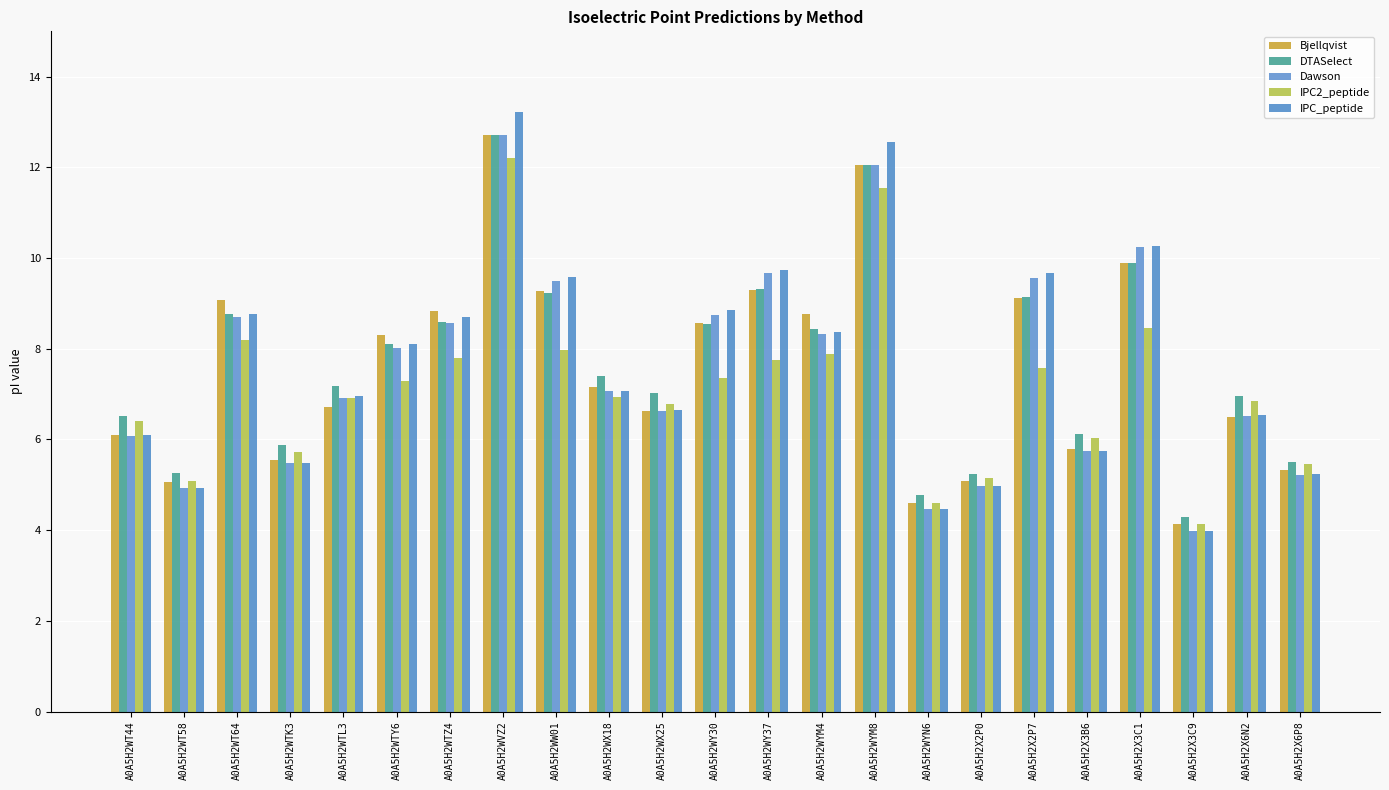

What is the total value across all series at A0A5H2WY37?

45.8